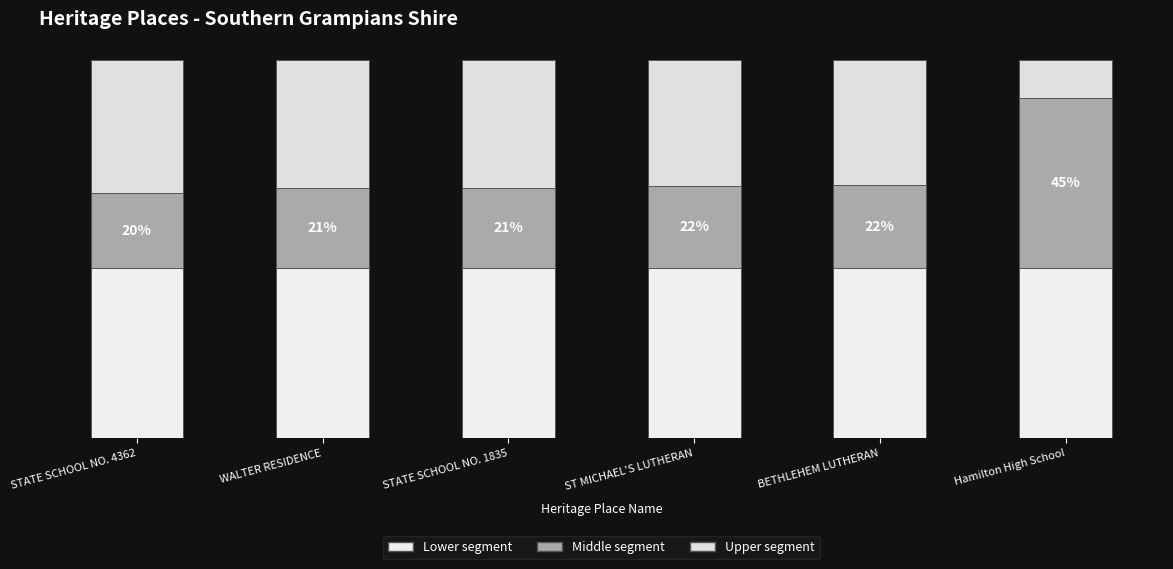

Which series has the largest range (max minus min)?

Middle segment